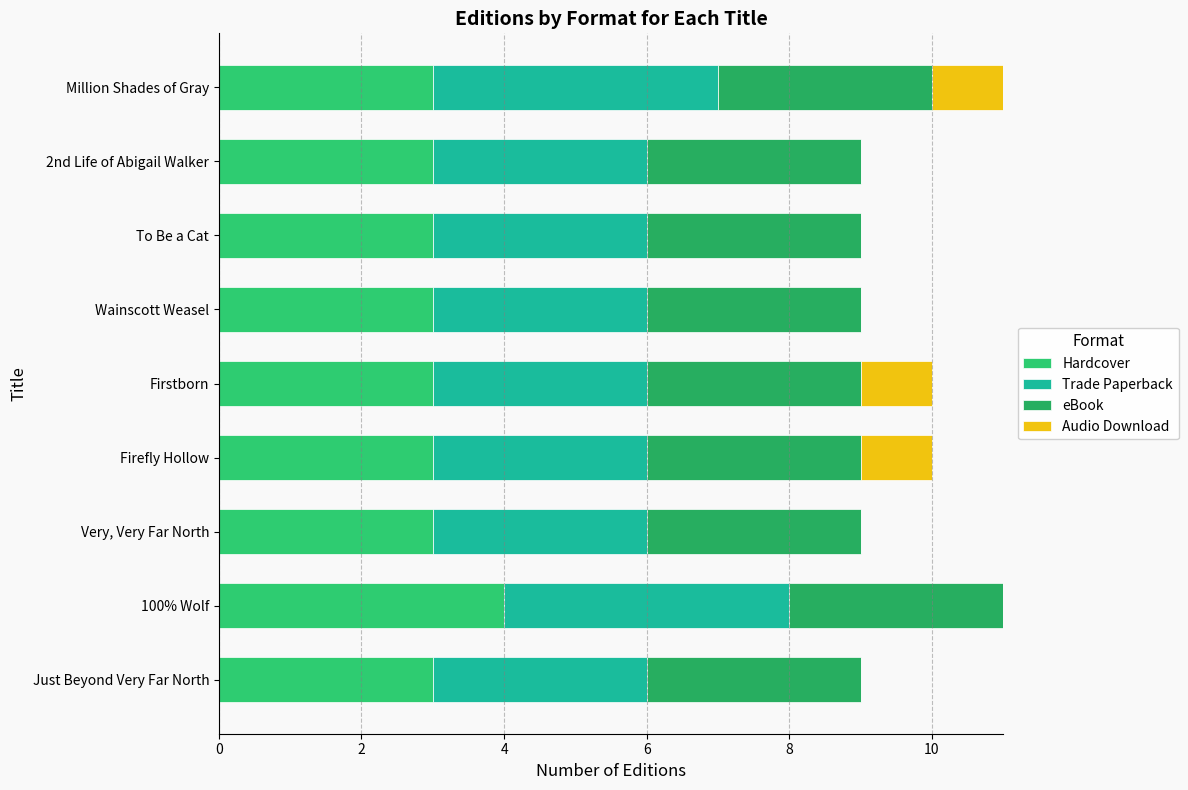

How many categories are shown in the chart?

9